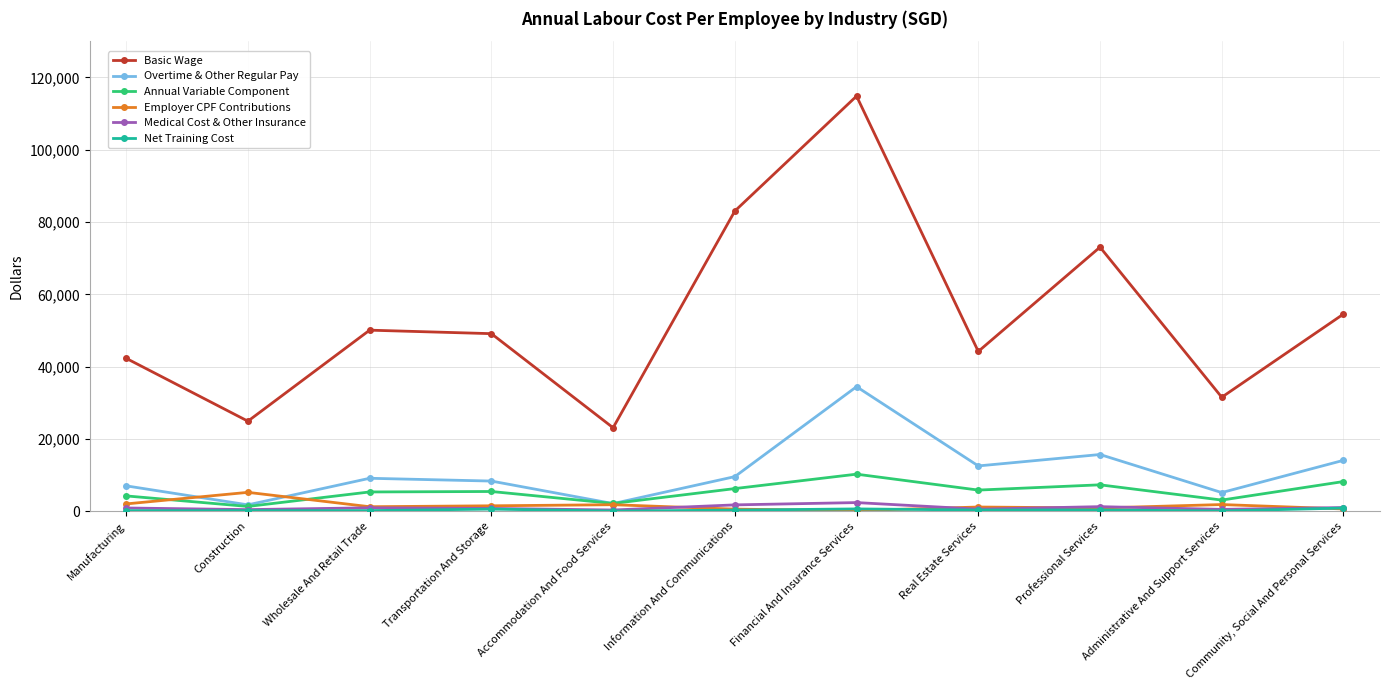

What is the maximum value shown in the chart?

114815